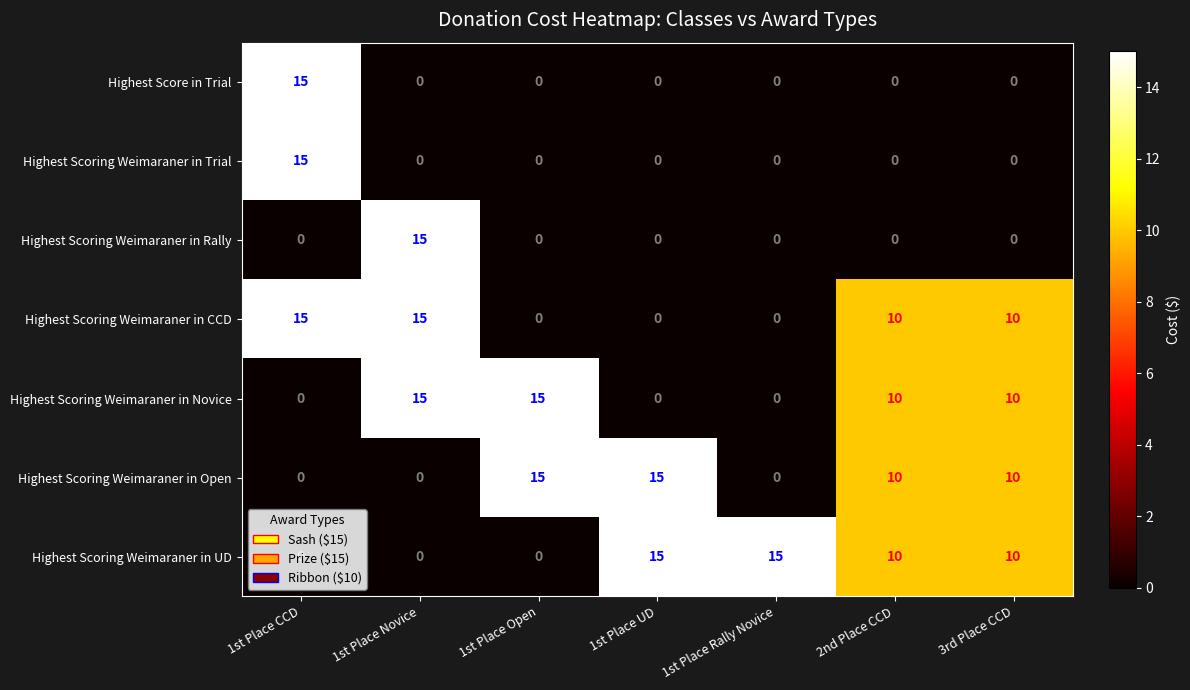

Count the number of categories in the chart.

7